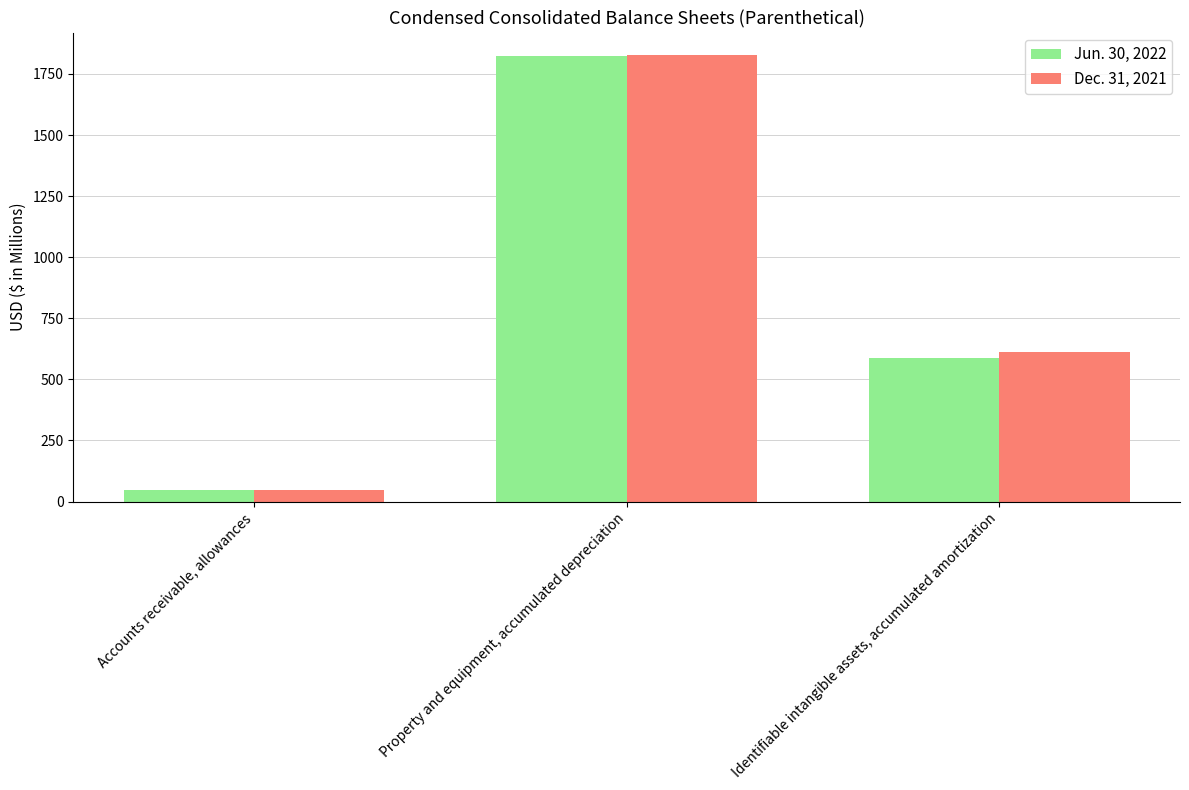

At which label does Dec. 31, 2021 reach its peak?

Property and equipment, accumulated depreciation